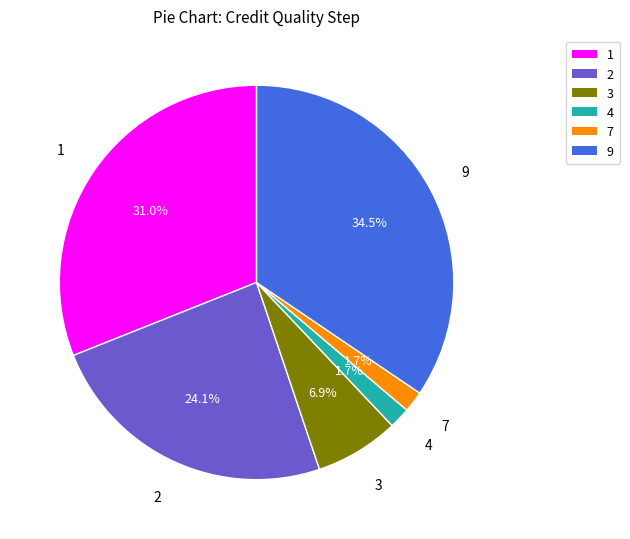

How many segments does this pie chart have?

6